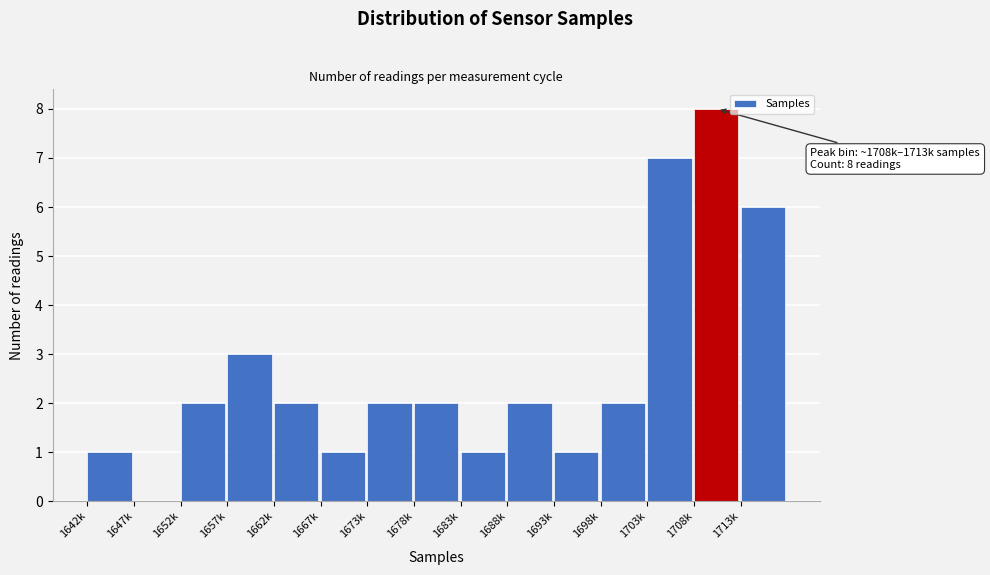

Reading left to right, what are all the values shown in this chart?

1642k=1	1647k=0	1652k=2	1657k=3	1662k=2	1667k=1	1673k=2	1678k=2	1683k=1	1688k=2	1693k=1	1698k=2	1703k=7	1708k=8	1713k=6